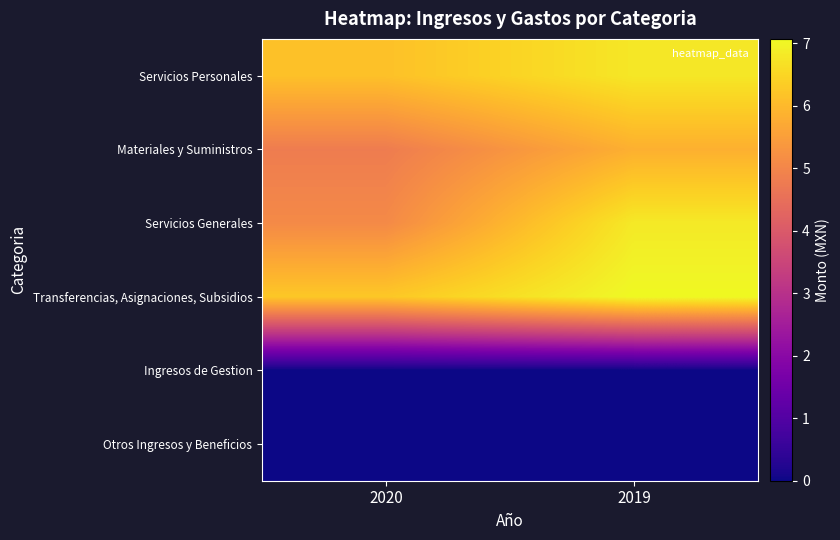

At which category is the sum across all series the highest?

2019